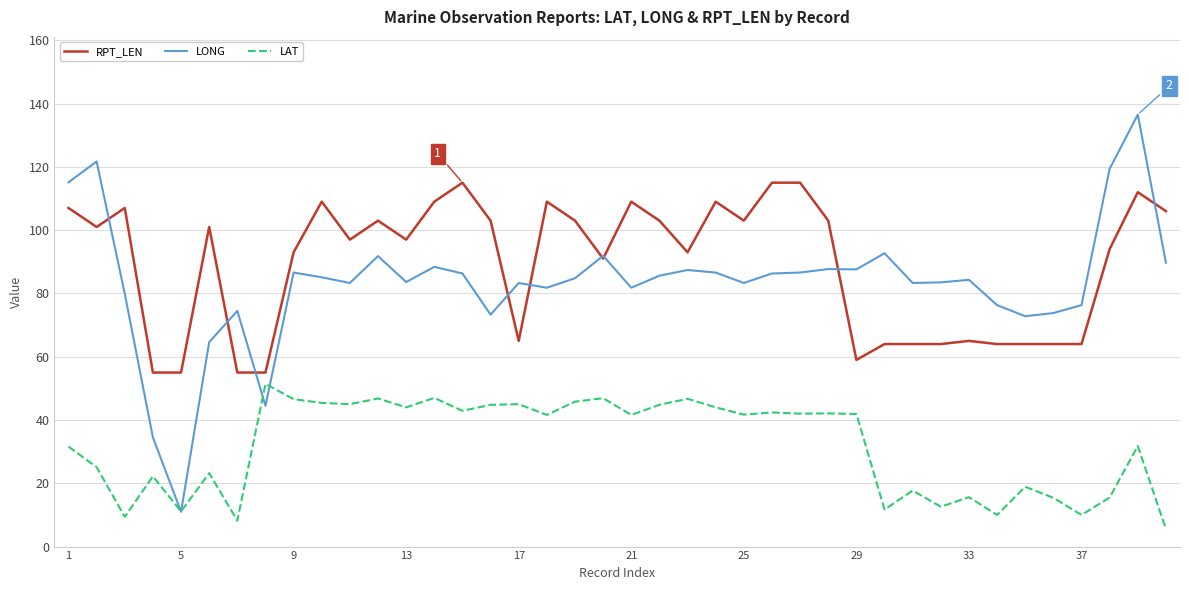

Is this an area chart (filled region under the line)?

No